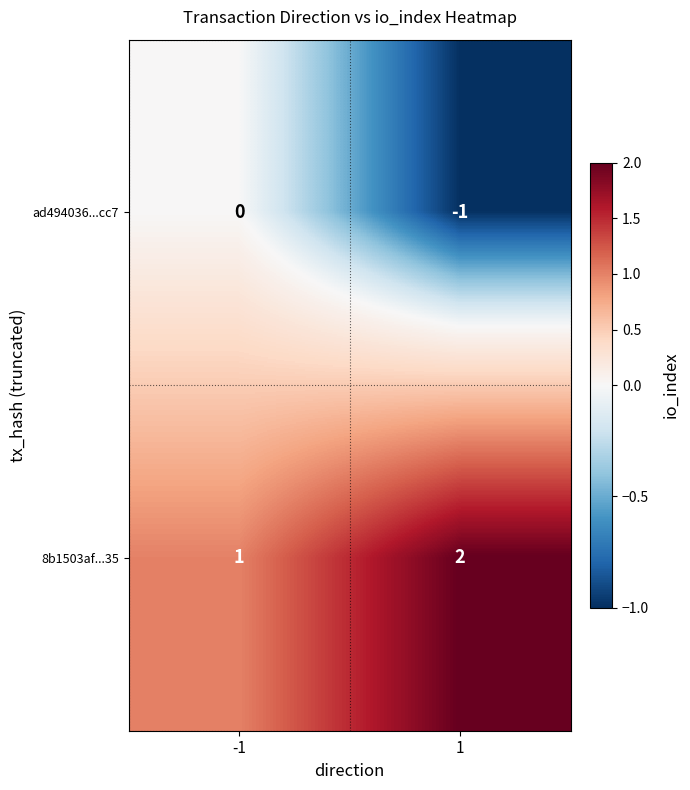

What is the difference between the highest and lowest values at 1?

3